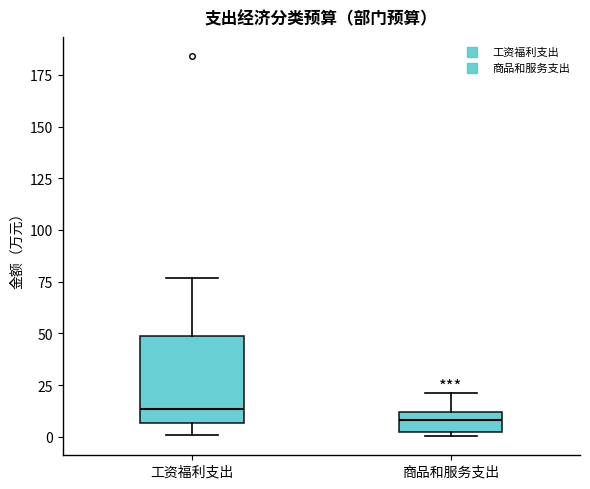

Comparing the boxes themselves (not the whiskers), which one is the tallest?

工资福利支出